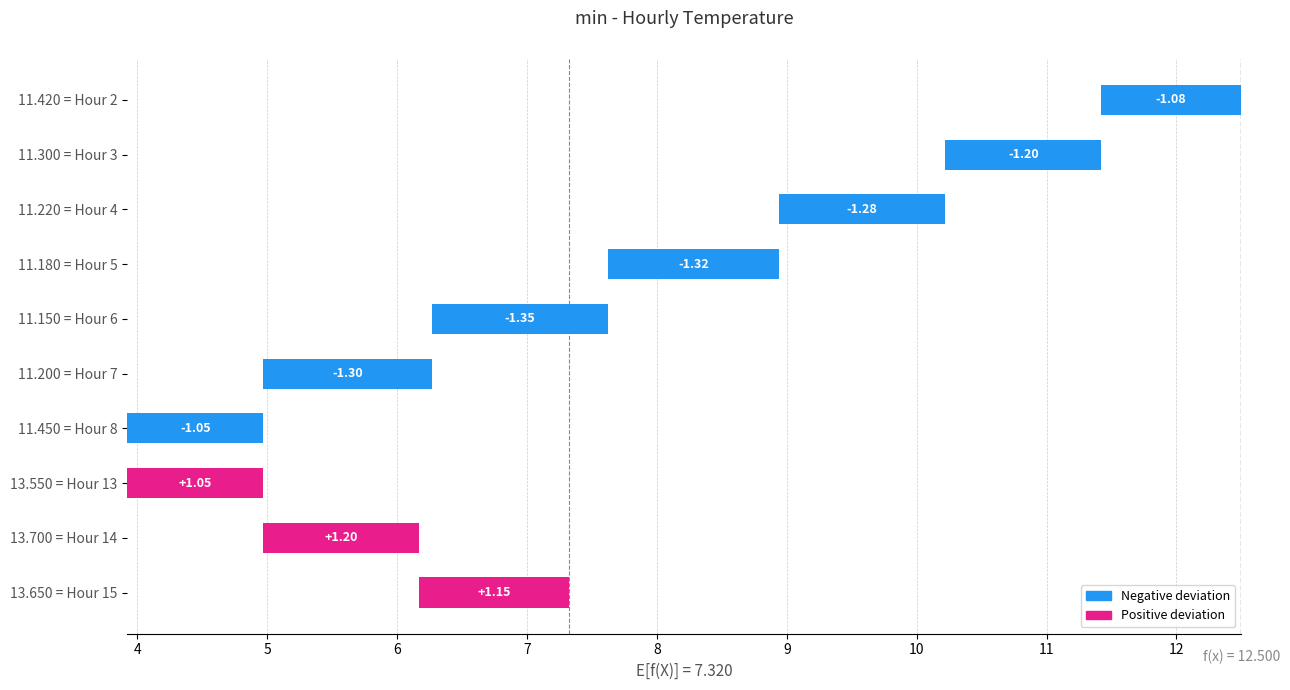

Where does the data first go above -1?

13.550 = Hour 13